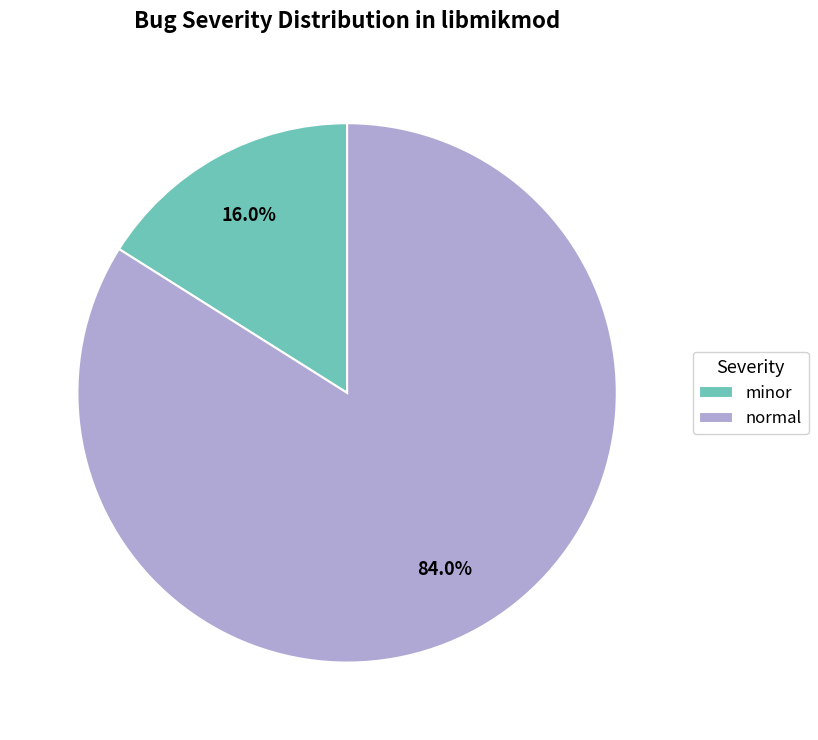

To the nearest percent, what is the difference between the minor and normal slice percentages?

68%